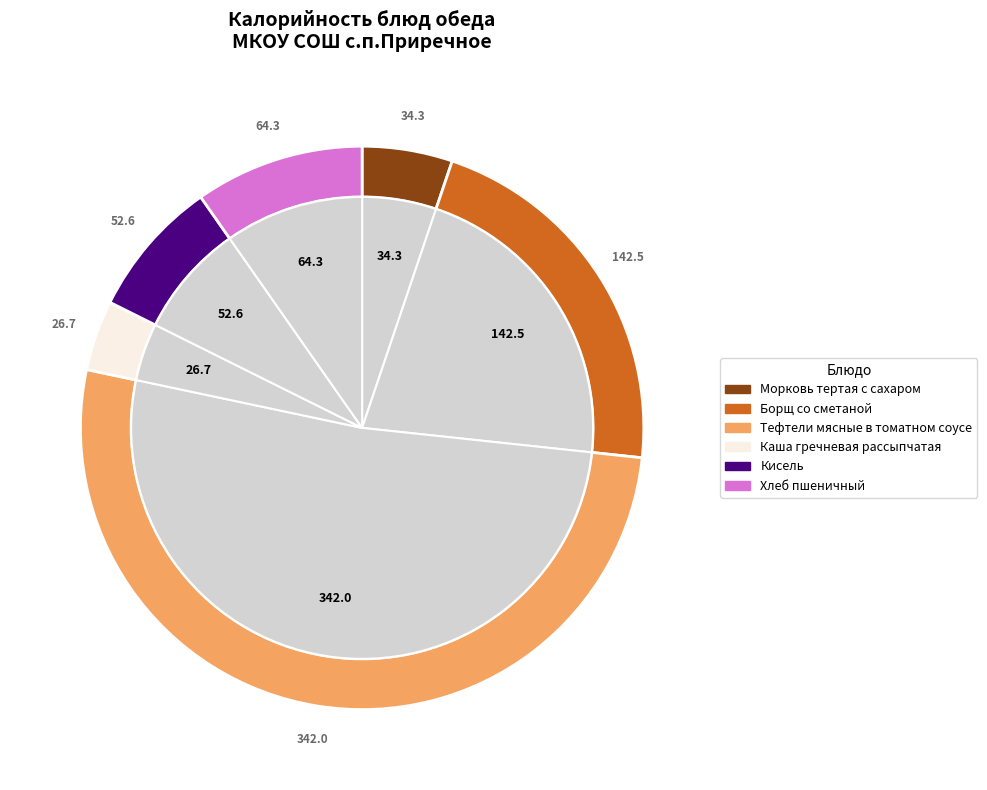

To the nearest percent, what is the difference between the Тефтели мясные в томатном соусе and Кисель slice percentages?

44%